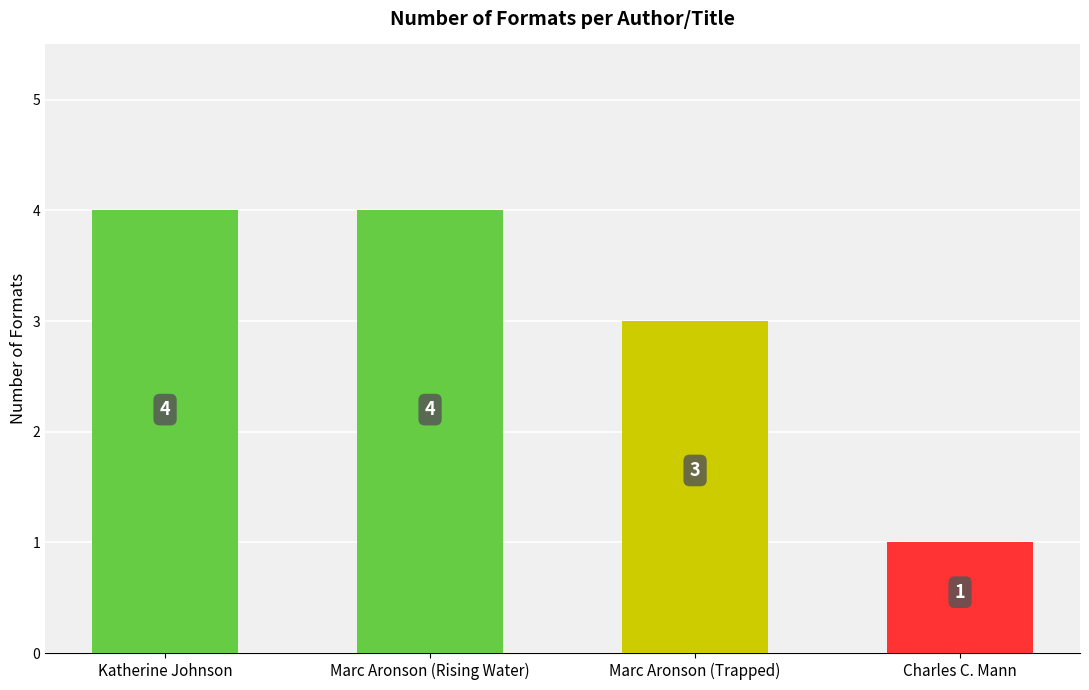

Which category has the lowest value across all series?

Charles C. Mann